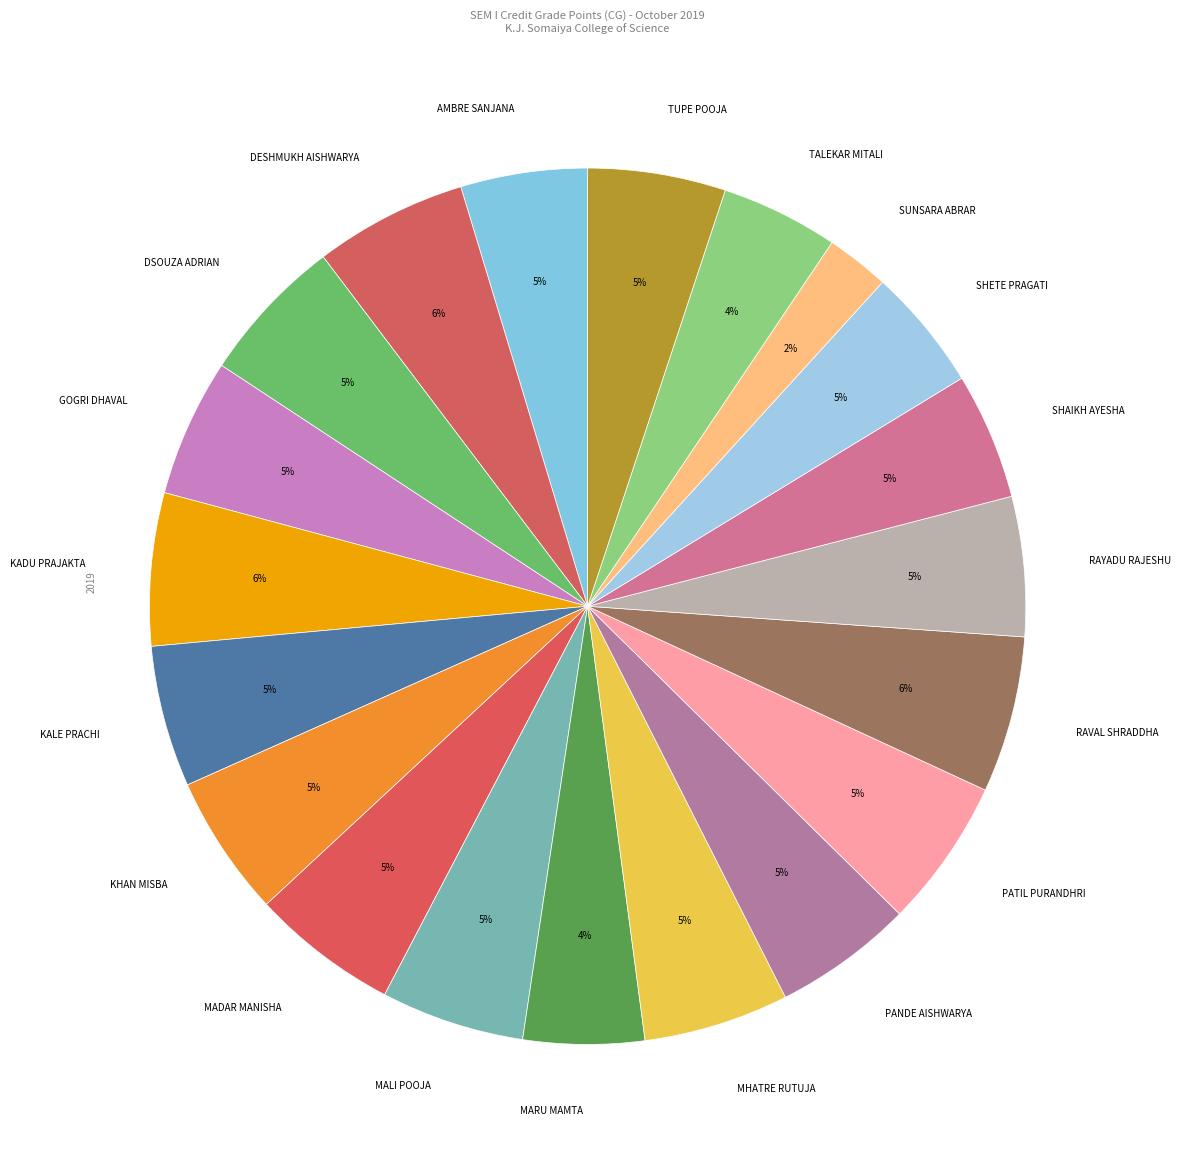

Which has a higher value, SUNSARA ABRAR or MARU MAMTA?

MARU MAMTA